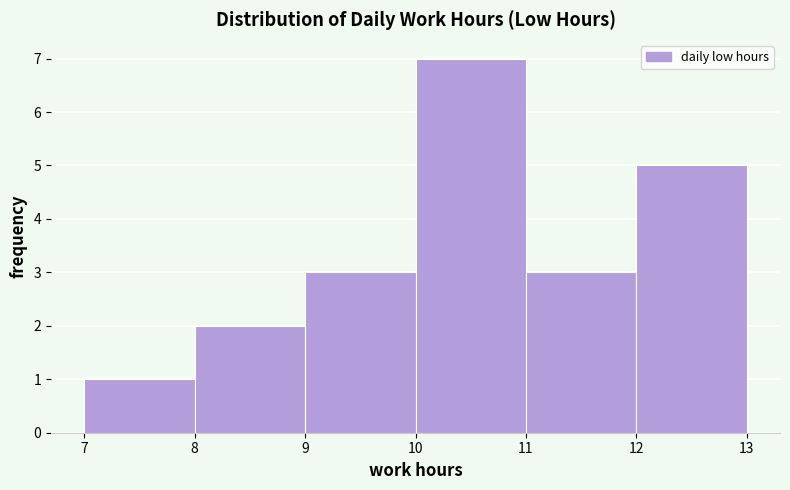

Which range on the x-axis has the tallest bar?

10 to 11